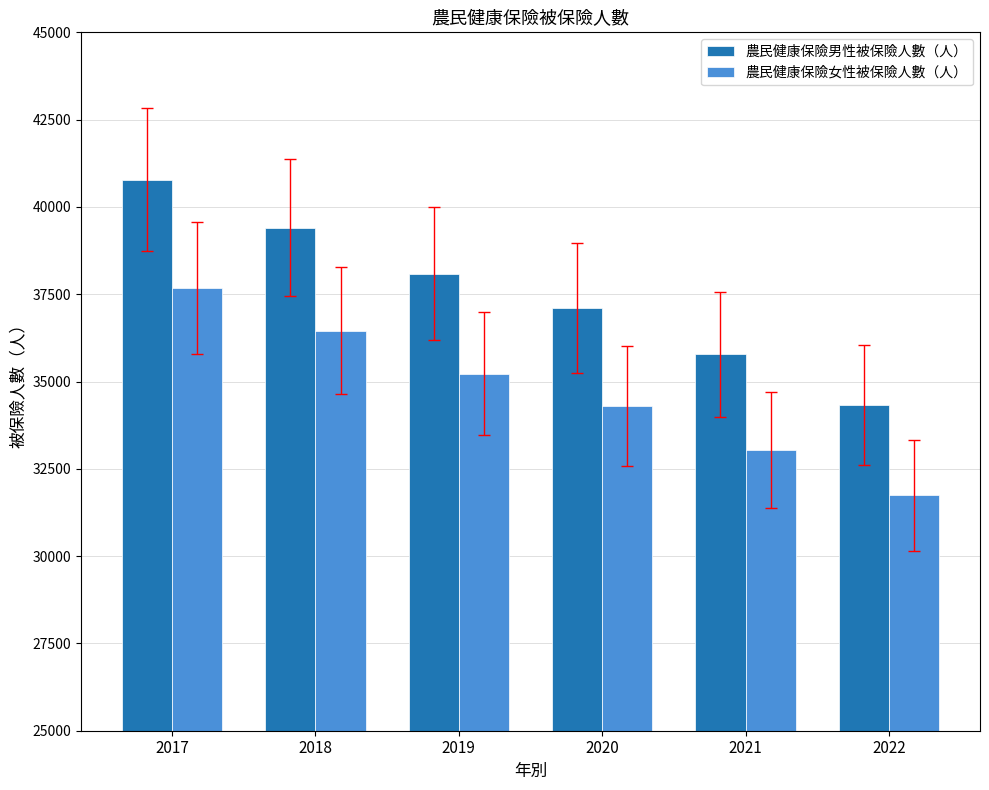

What is the approximate value of 農民健康保險女性被保險人數（人） at 2019?

35223